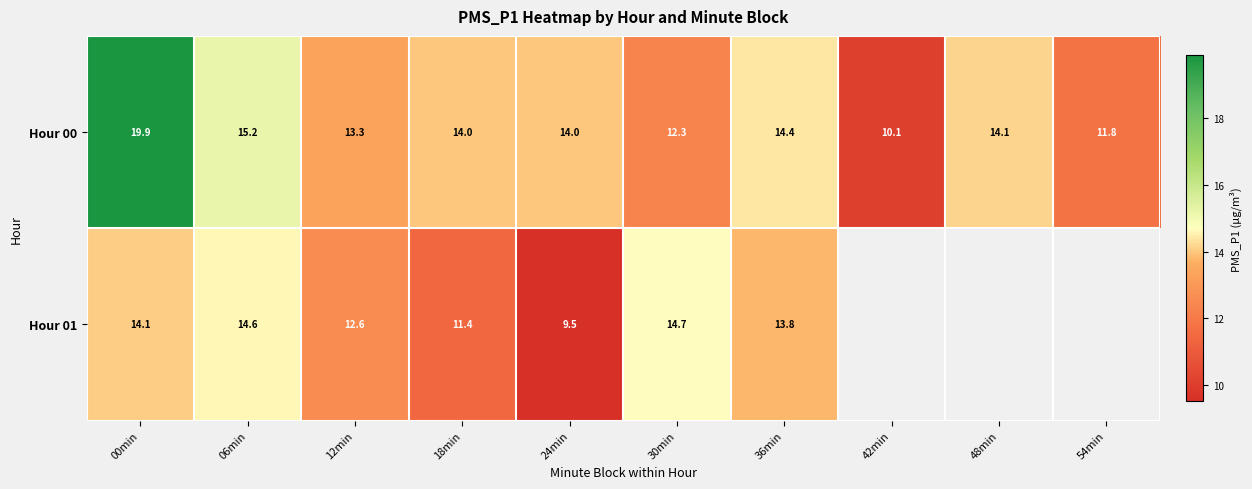

Which series changed the most between 00min and 36min?

Hour 00